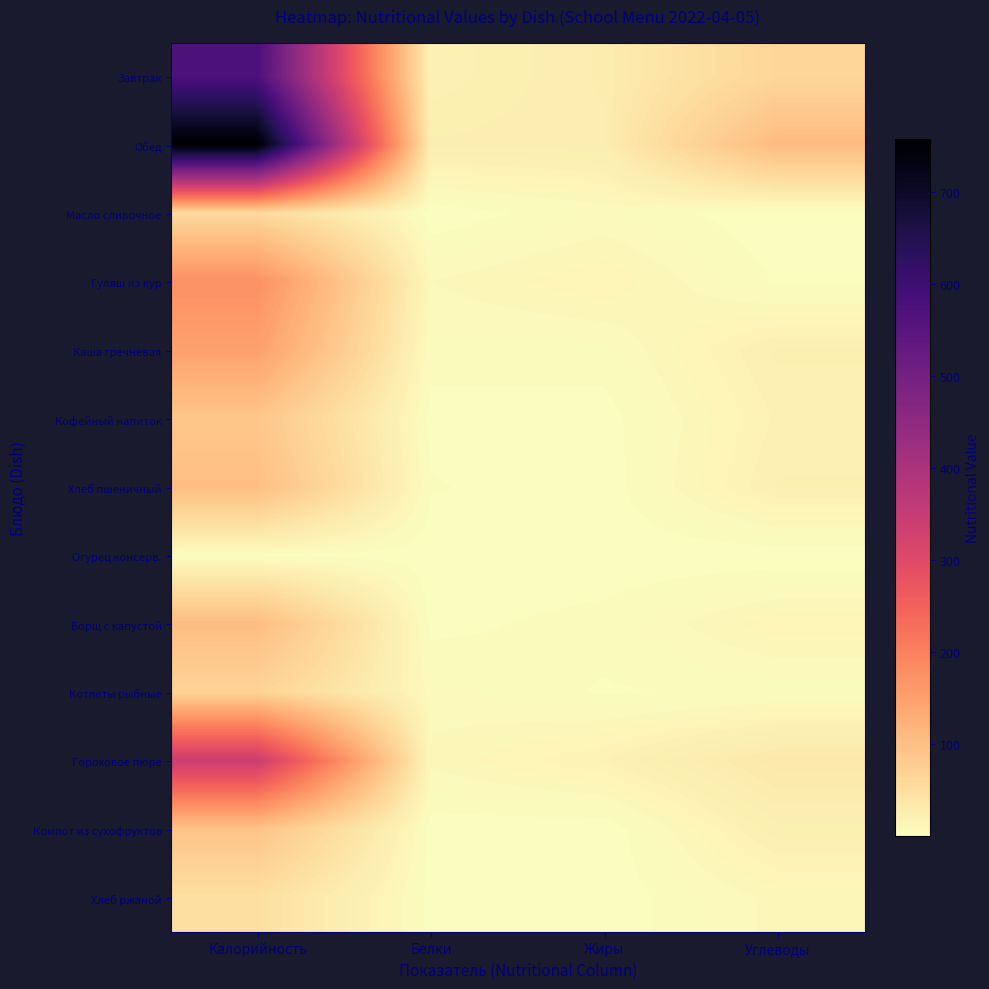

Reading right to left, what are all the values shown in this chart?

Завтрак: Углеводы=63.5	Жиры=27.4	Белки=18.5	Калорийность=574.0
Обед: Углеводы=106.7	Жиры=25.9	Белки=24.2	Калорийность=758.0
Масло сливочное: Углеводы=0.1	Жиры=6.4	Белки=0.1	Калорийность=58.0
Гуляш из кур: Углеводы=2.5	Жиры=14.3	Белки=9.0	Калорийность=175.0
Каша гречневая: Углеводы=21.4	Жиры=5.1	Белки=4.7	Калорийность=150.0
Кофейный напиток: Углеводы=18.4	Жиры=1.0	Белки=1.4	Калорийность=89.0
Хлеб пшеничный: Углеводы=21.1	Жиры=0.5	Белки=3.3	Калорийность=102.0
Огурец консерв.: Углеводы=0.3	Жиры=0.0	Белки=0.1	Калорийность=2.0
Борщ с капустой: Углеводы=13.9	Жиры=4.6	Белки=1.6	Калорийность=104.0
Котлеты рыбные: Углеводы=4.0	Жиры=2.5	Белки=7.2	Калорийность=68.0
Гороховое пюре: Углеводы=34.7	Жиры=18.0	Белки=9.8	Калорийность=340.0
Компот из сухофруктов: Углеводы=22.6	Жиры=0.1	Белки=0.8	Калорийность=94.0
Хлеб ржаной: Углеводы=10.1	Жиры=0.3	Белки=1.2	Калорийность=48.0